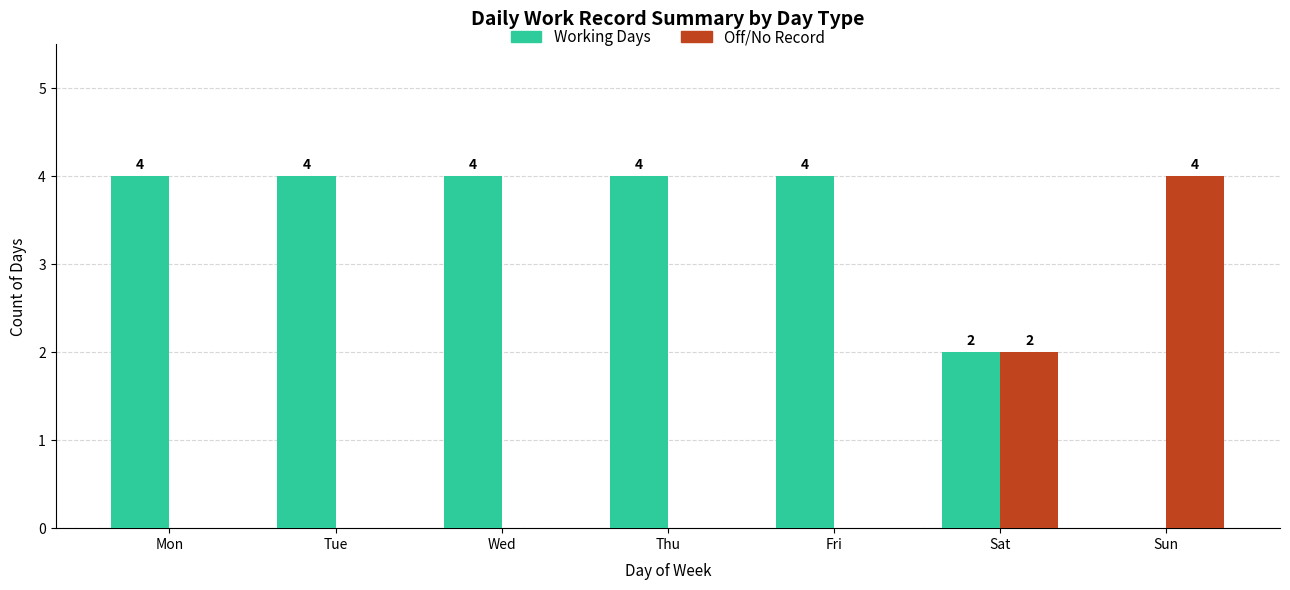

What is the spread (max minus min) of values at Fri?

4